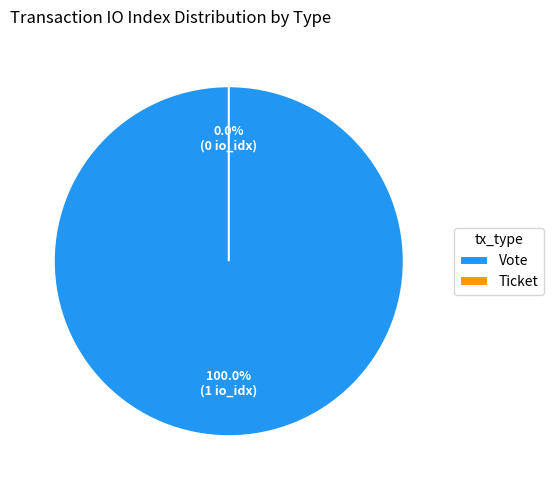

Which slice represents more than half of the pie?

Vote